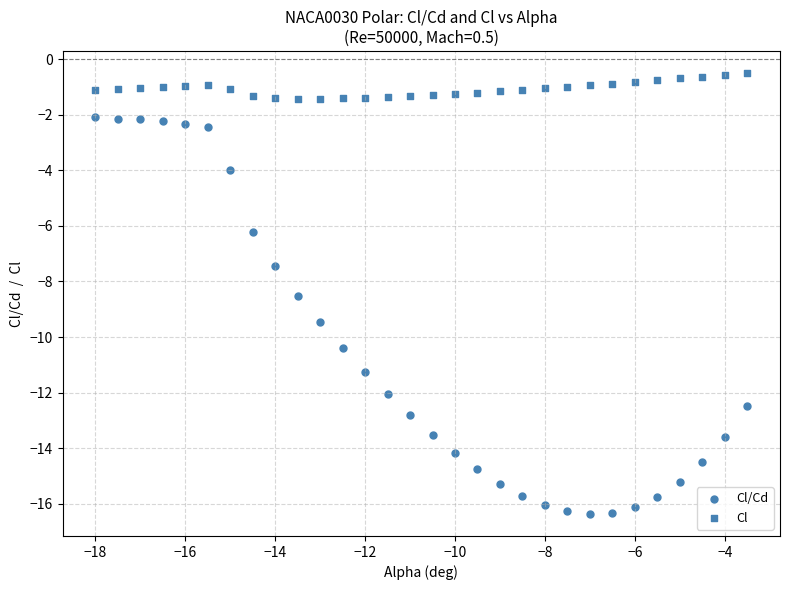

How many points are shown in the scatter plot?

60